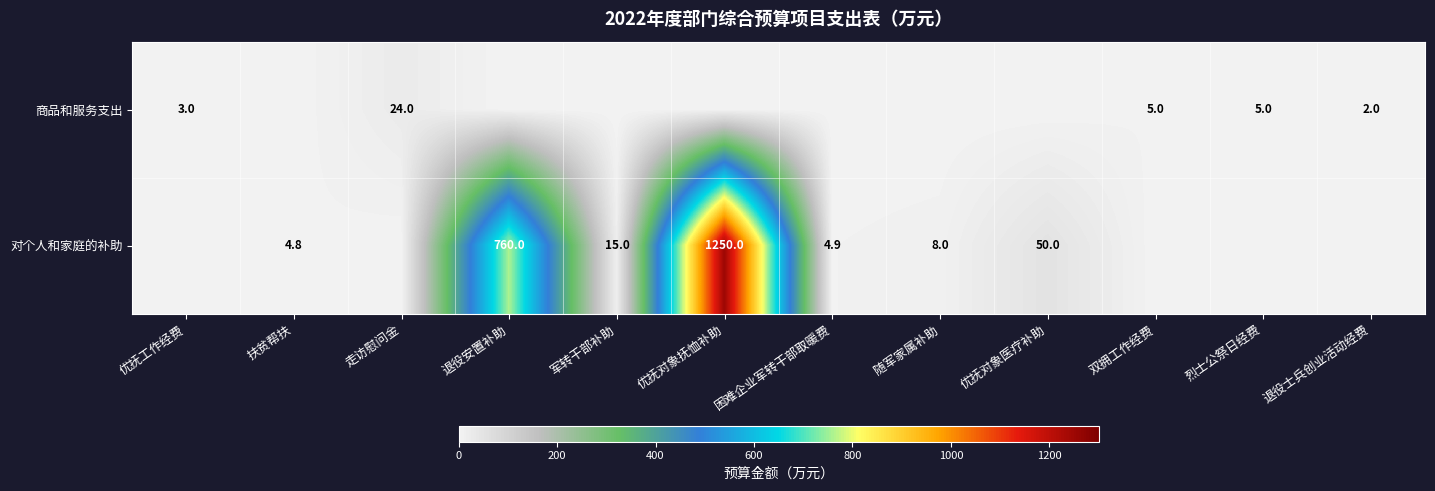

Is the value of 对个人和家庭的补助 at 优抚对象医疗补助 greater than the value of 商品和服务支出 at 双拥工作经费?

Yes